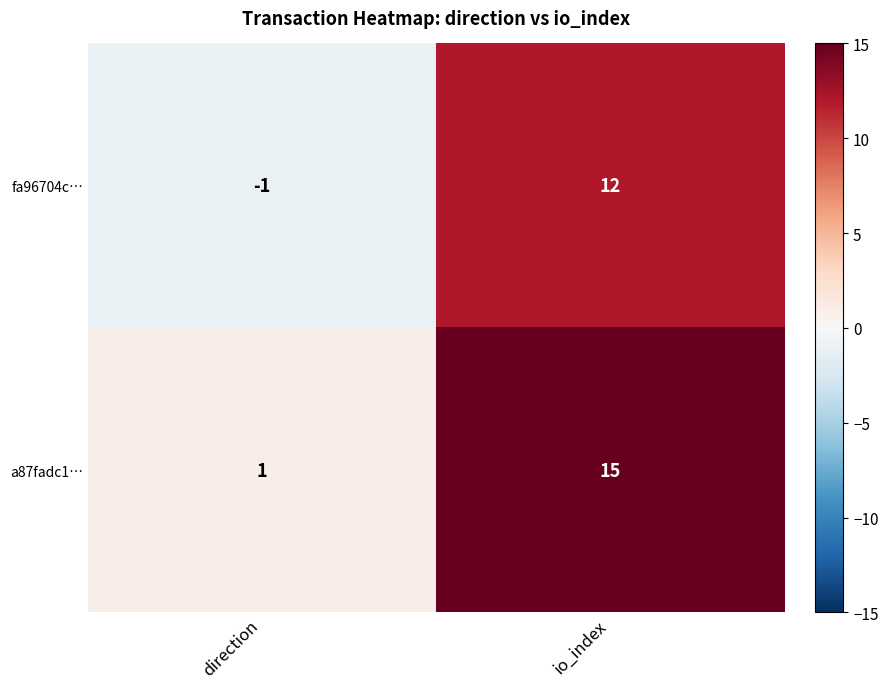

Which series changed the most between direction and io_index?

a87fadc1…